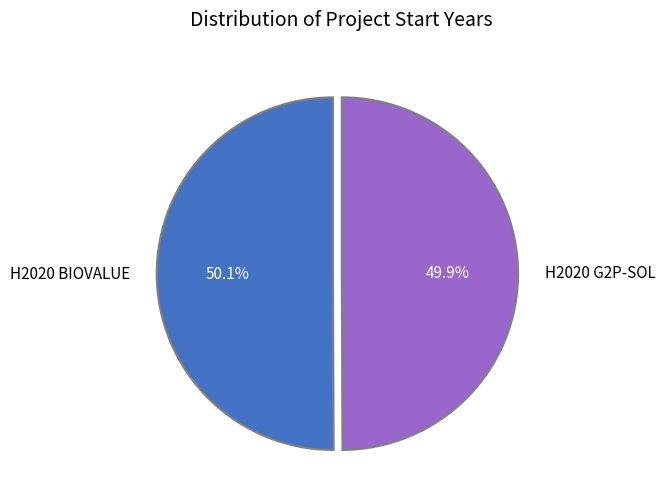

Is there any slice that represents more than half of the pie?

Yes